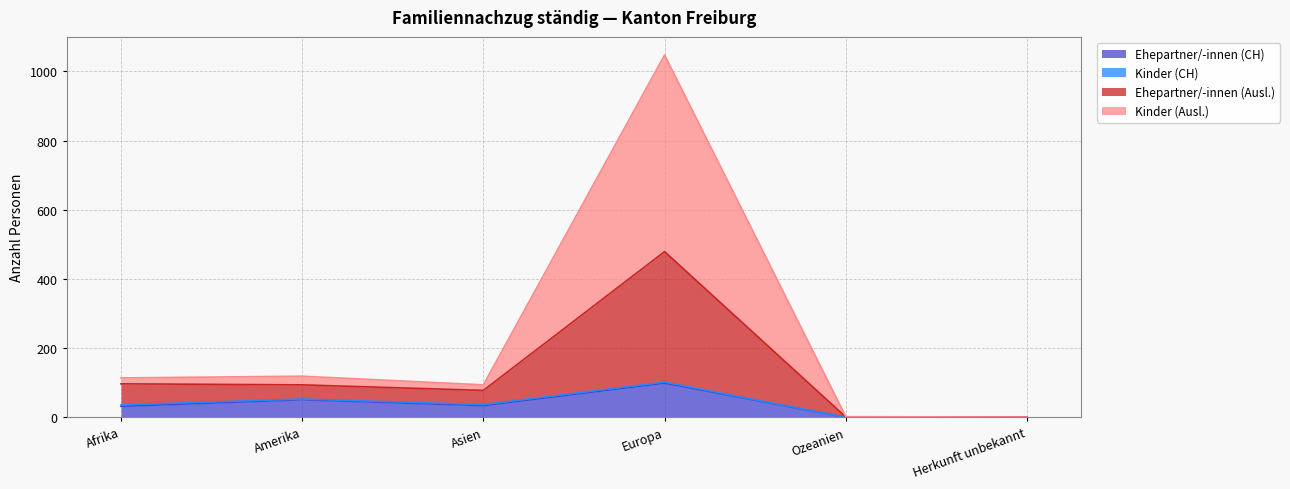

What is the difference between the second highest and second lowest values in the Ehepartner/-innen (CH) series?

50